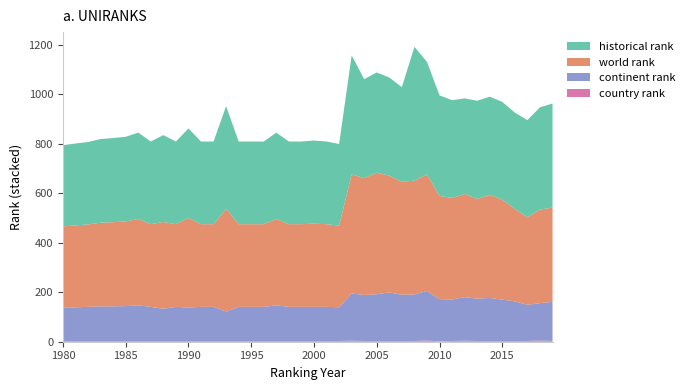

Reading left to right, what are all the values shown in this chart?

historical rank: 328.0	331.0	333.0	338.0	340.0	342.0	349.0	334.0	351.0	334.0	362.0	334.0	334.0	415.0	334.0	334.0	334.0	349.0	334.0	334.0	336.0	334.0	330.0	481.0	400.0	405.0	396.5	383.0	540.5	454.7	406.5	395.0	386.2	396.8	397.2	395.2	388.7	392.6	413.3	420.7
world rank: 328.0	331.0	333.0	338.0	340.0	342.0	349.0	334.0	351.0	334.0	362.0	334.0	334.0	415.0	334.0	334.0	334.0	349.0	334.0	334.0	336.0	334.0	330.0	481.0	472.0	491.0	472.0	456.0	460.0	471.0	417.0	410.0	417.0	403.0	416.0	404.0	374.0	354.0	378.0	381.0
continent rank: 135.0	136.0	138.0	140.0	140.0	141.0	144.0	138.0	130.0	138.0	135.0	138.0	138.0	119.0	138.0	138.0	138.0	144.0	138.0	138.0	138.0	138.0	136.0	191.0	186.0	189.0	196.0	187.0	188.0	200.0	171.0	168.0	176.0	171.0	174.0	167.0	160.0	146.0	151.0	158.0
country rank: 3.0	3.0	3.0	3.0	3.0	3.0	3.0	3.0	3.0	3.0	3.0	3.0	3.0	3.0	3.0	3.0	3.0	3.0	3.0	3.0	3.0	3.0	3.0	4.0	3.0	3.0	3.0	3.0	3.0	5.0	1.0	3.0	4.0	3.0	3.0	3.0	3.0	3.0	5.0	3.0